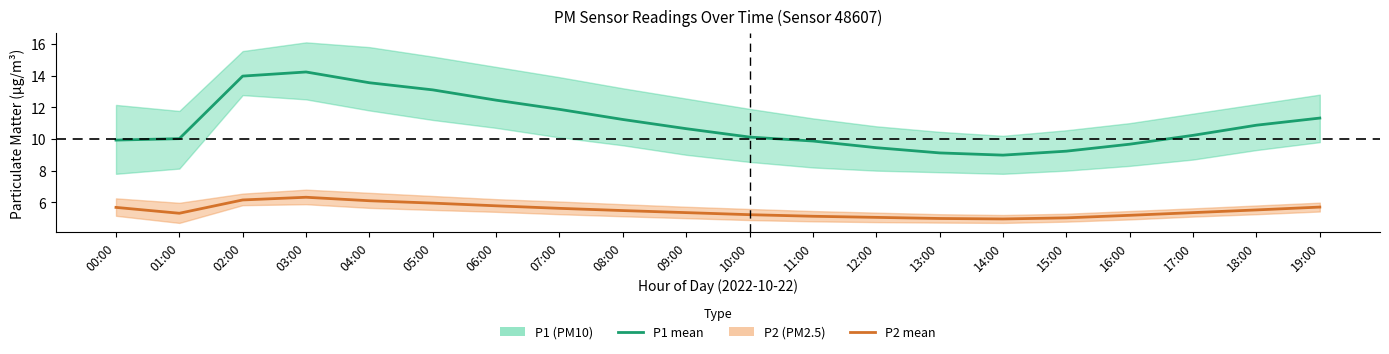

True or false: P1 (PM10) mean has more than 2 interior local peaks.

False